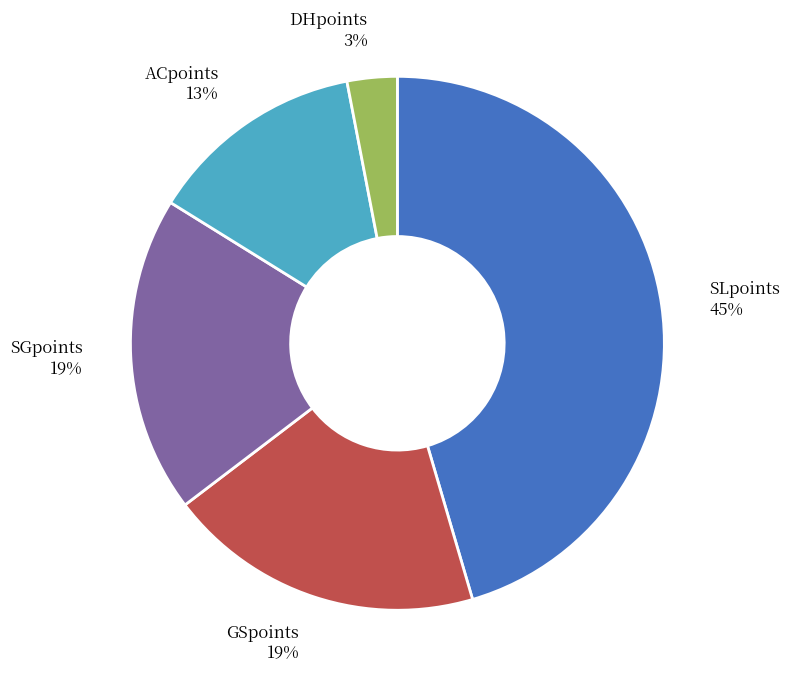

The DHpoints slice represents 11% of the pie. True or false?

False